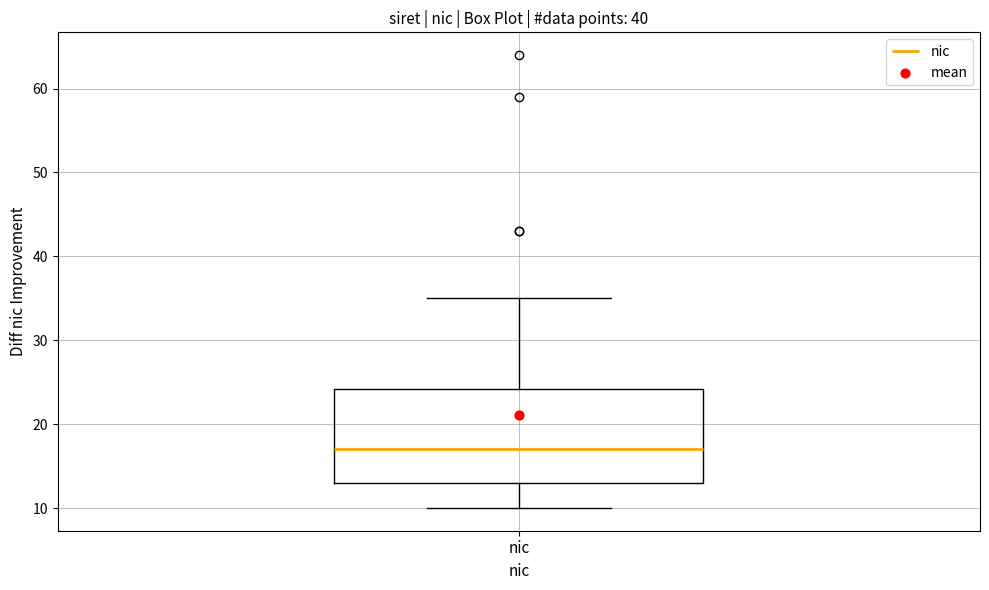

Read this box plot against the y-axis: the position of the median line, the range covered by the box, and the ends of both whiskers. The values are not printed on the chart, so give them approximately, as read against the axis.

median 17, box 13 to 24, whiskers 10 to 35